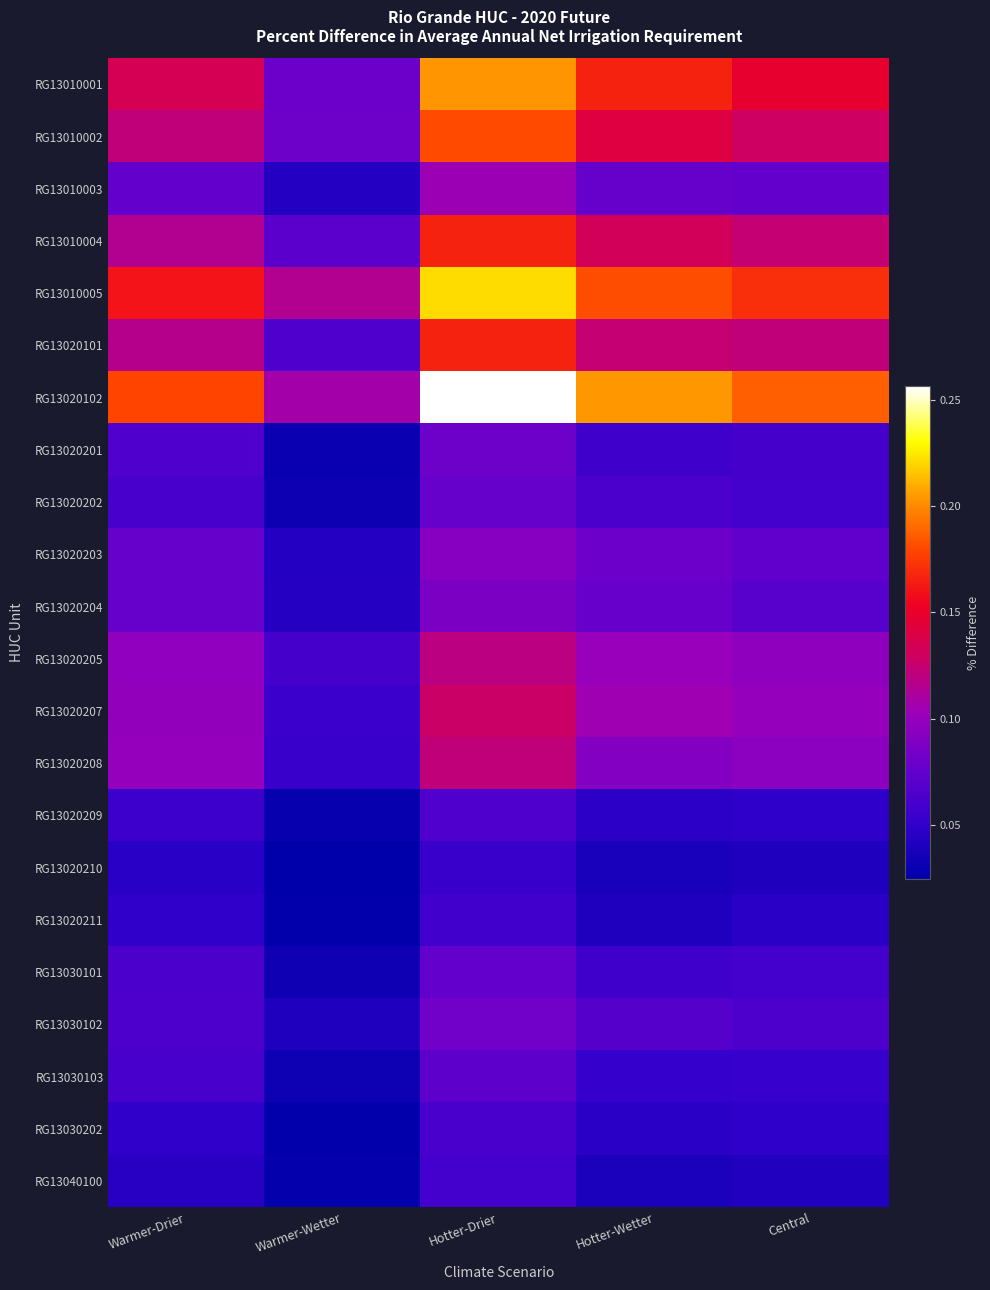

At Hotter-Drier, list the series in order from smallest to largest.

RG13020210, RG13020211, RG13040100, RG13030202, RG13020209, RG13030103, RG13030101, RG13020202, RG13020201, RG13030102, RG13020204, RG13020203, RG13010003, RG13020205, RG13020208, RG13020207, RG13020101, RG13010004, RG13010002, RG13010001, RG13010005, RG13020102